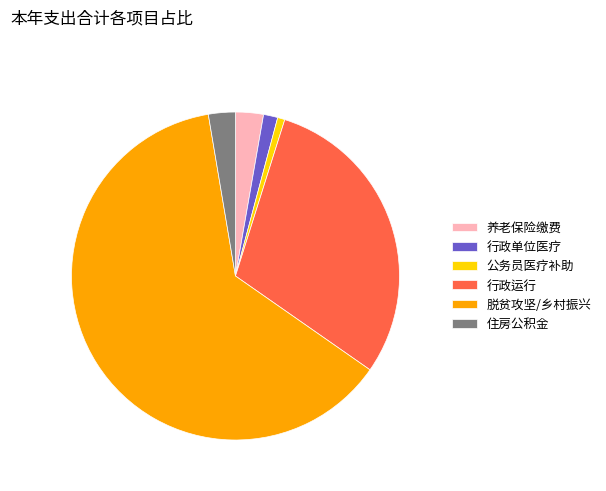

How many segments does this pie chart have?

6